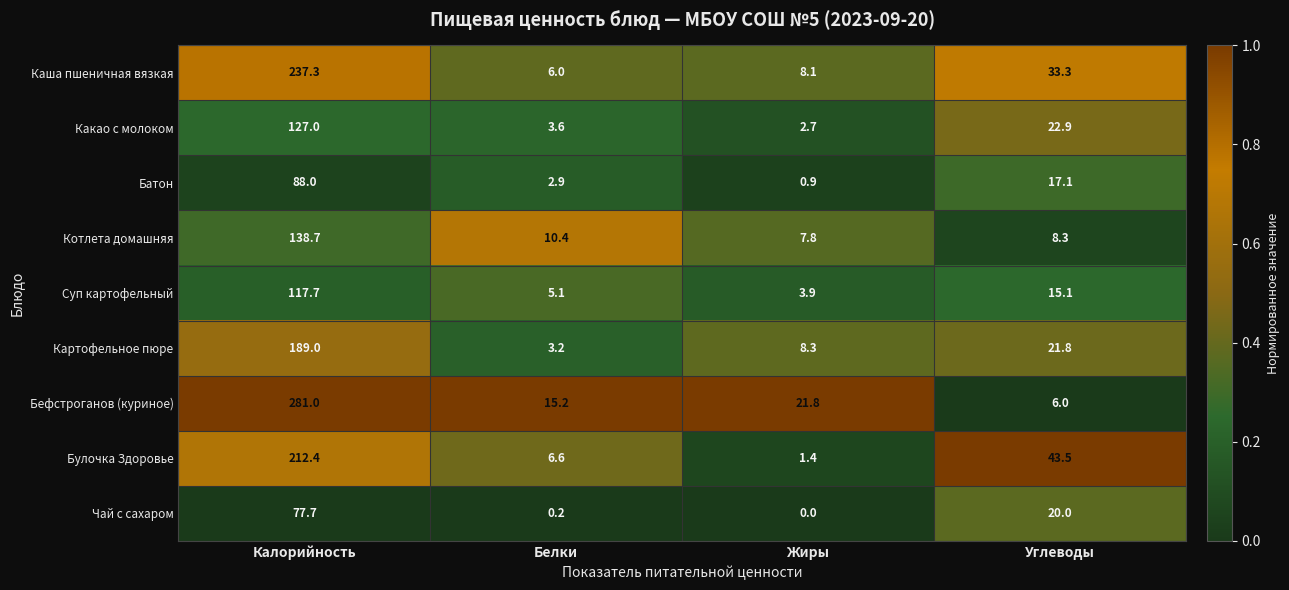

List the series in order of their peak value, lowest first.

Чай с сахаром, Батон, Суп картофельный, Какао с молоком, Котлета домашняя, Картофельное пюре, Булочка Здоровье, Каша пшеничная вязкая, Бефстроганов (куриное)